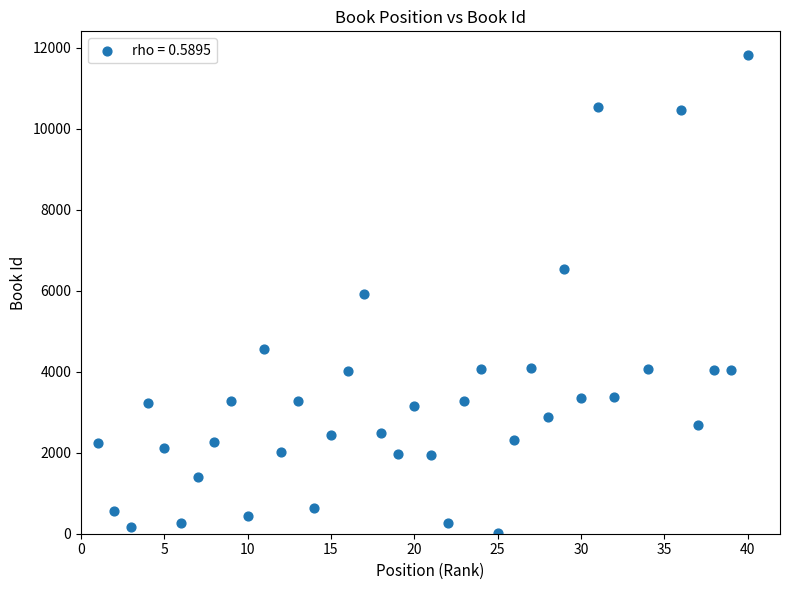

What is the range of Y values (max minus min)?

11785